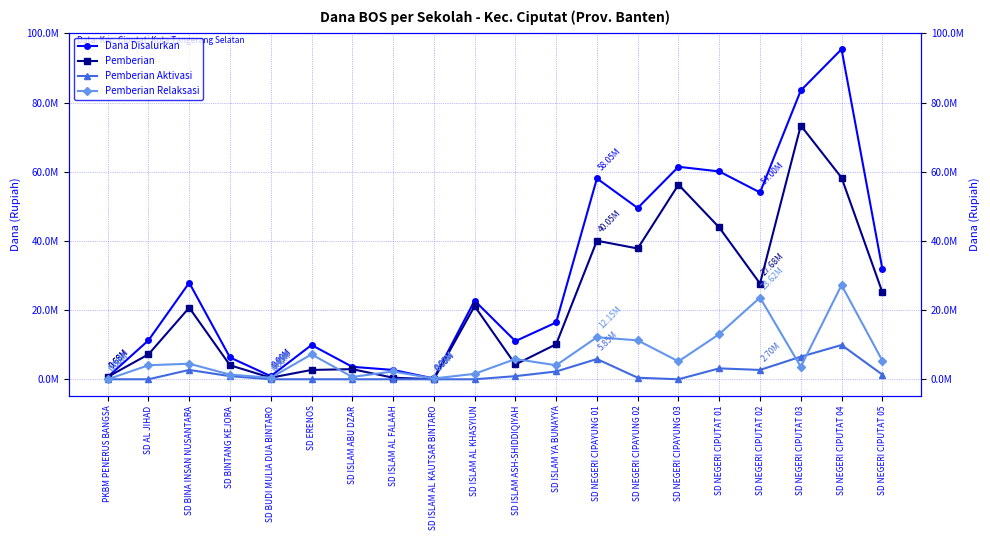

How many distinct data groups are displayed?

4